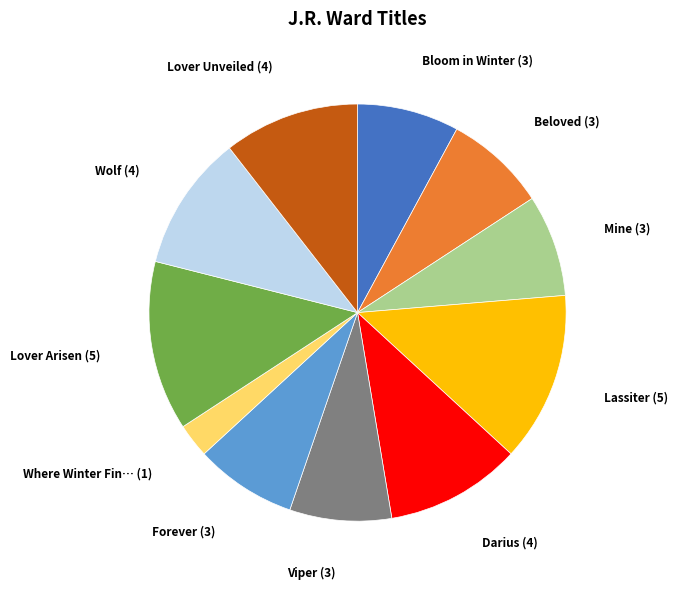

Is there a majority slice in this chart?

No